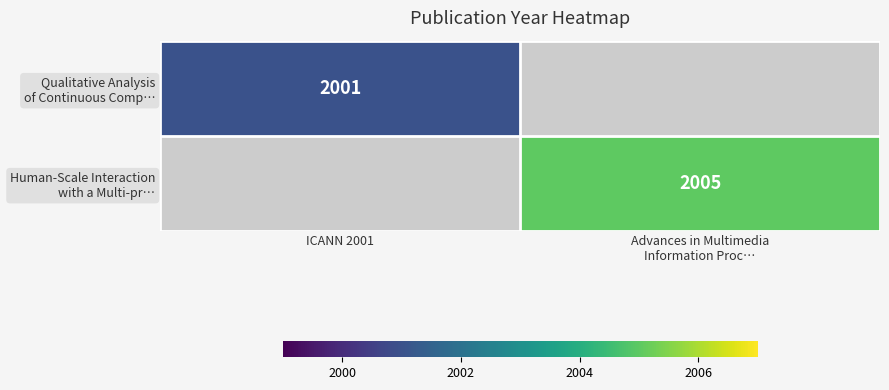

True or false: Human-Scale Interaction with a Multi-pr… has a value of 2005.0 at Advances in Multimedia Information Proc….

True